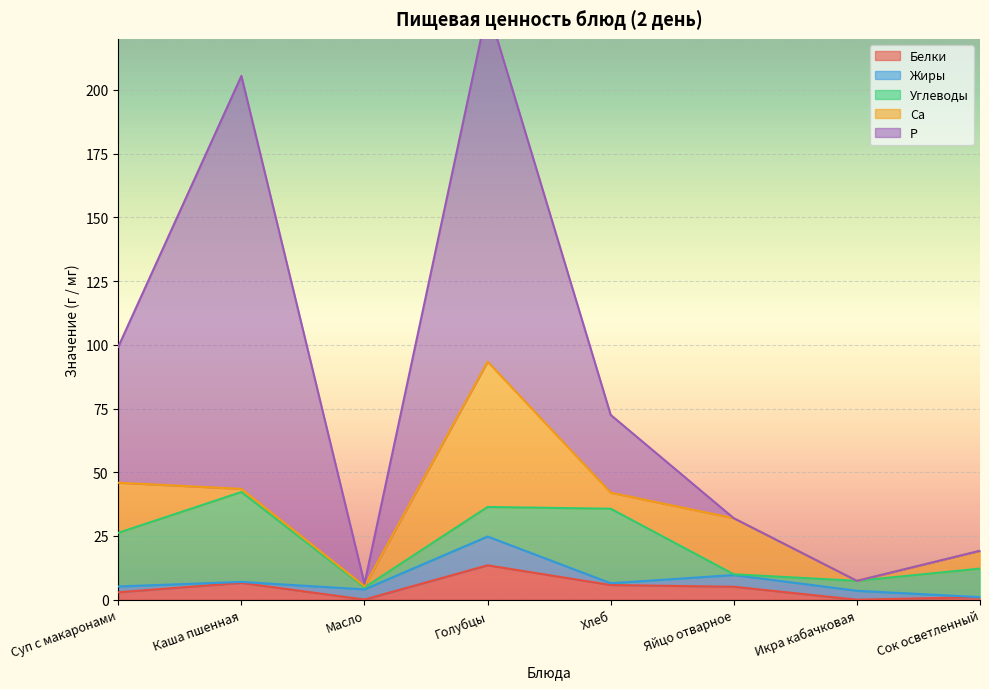

At how many categories does at least one series exceed 146?

1